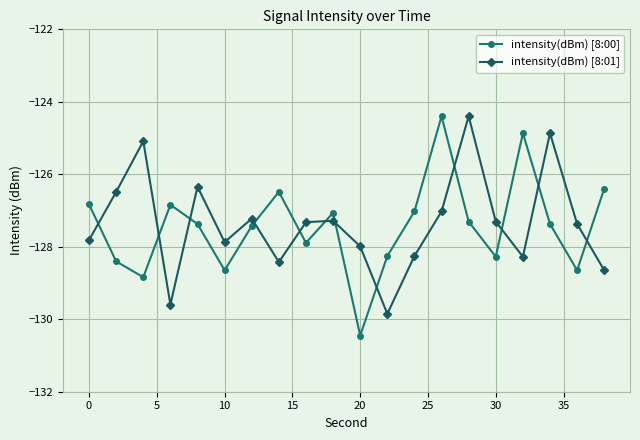

How many interior local peaks does the intensity(dBm) [8:00] series have?

5